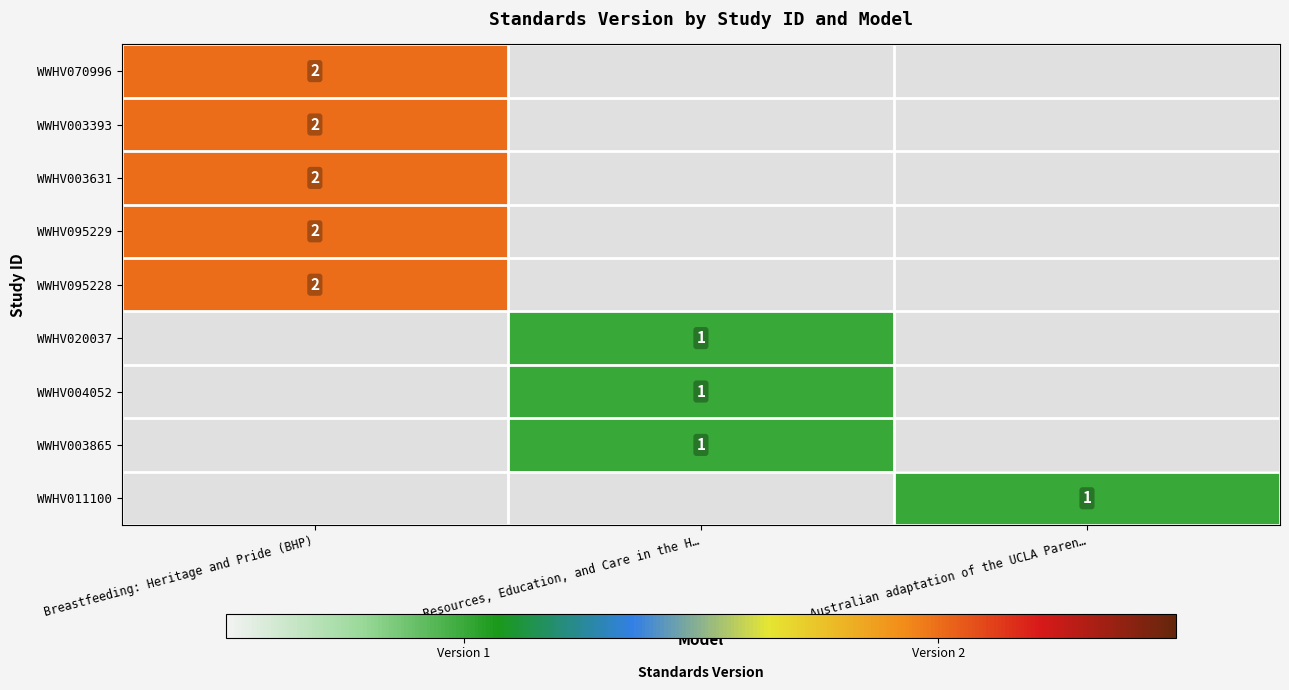

Is it true that WWHV095228 equals 2 at Breastfeeding: Heritage and Pride (BHP)?

True